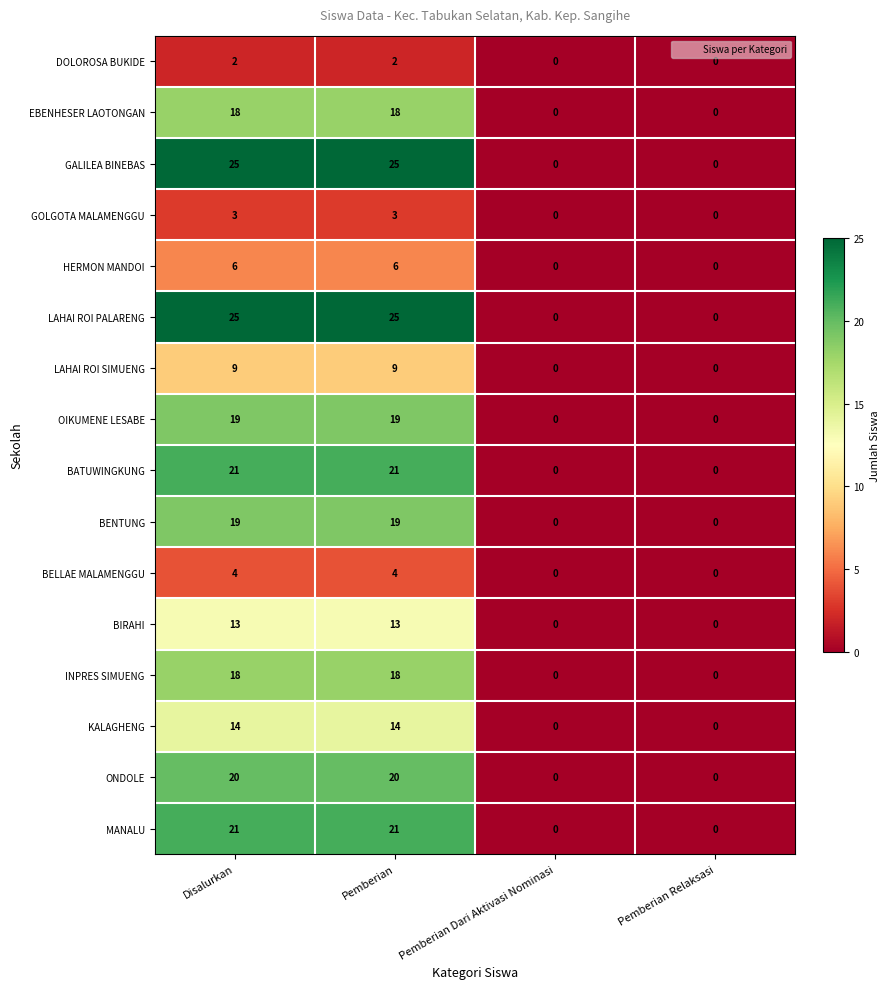

How many series are shown in this chart?

16